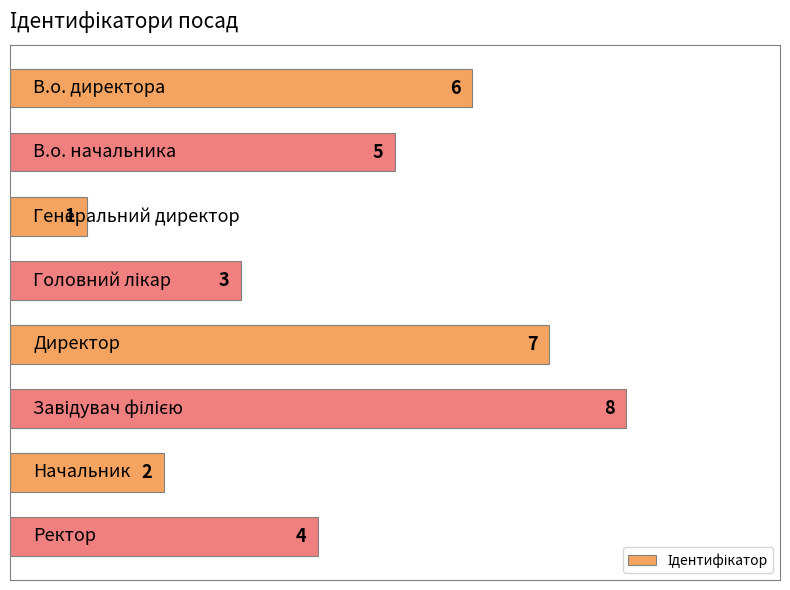

How many values are between 3 and 7?

5